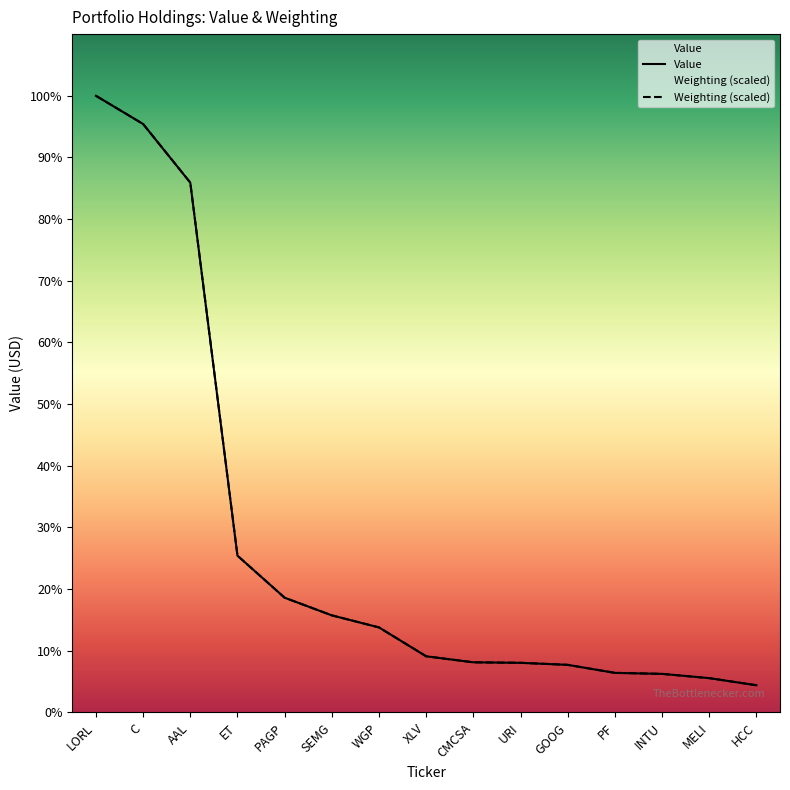

Rank the categories by Value value from lowest to highest.

HCC, MELI, INTU, PF, GOOG, URI, CMCSA, XLV, WGP, SEMG, PAGP, ET, AAL, C, LORL